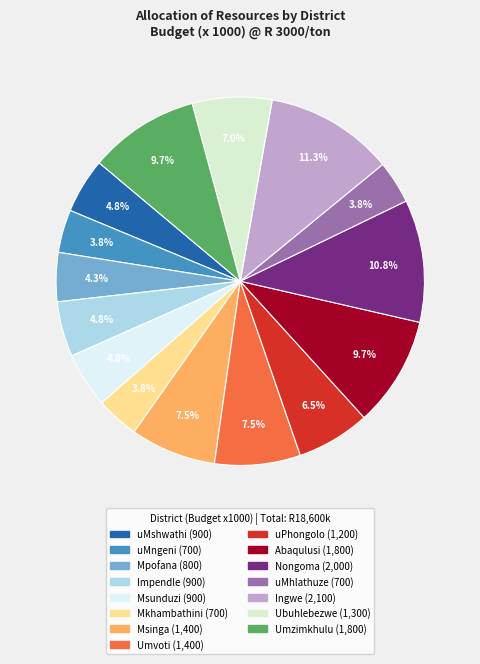

What is the ratio of the value at uMshwathi to the value at Msinga?

0.6